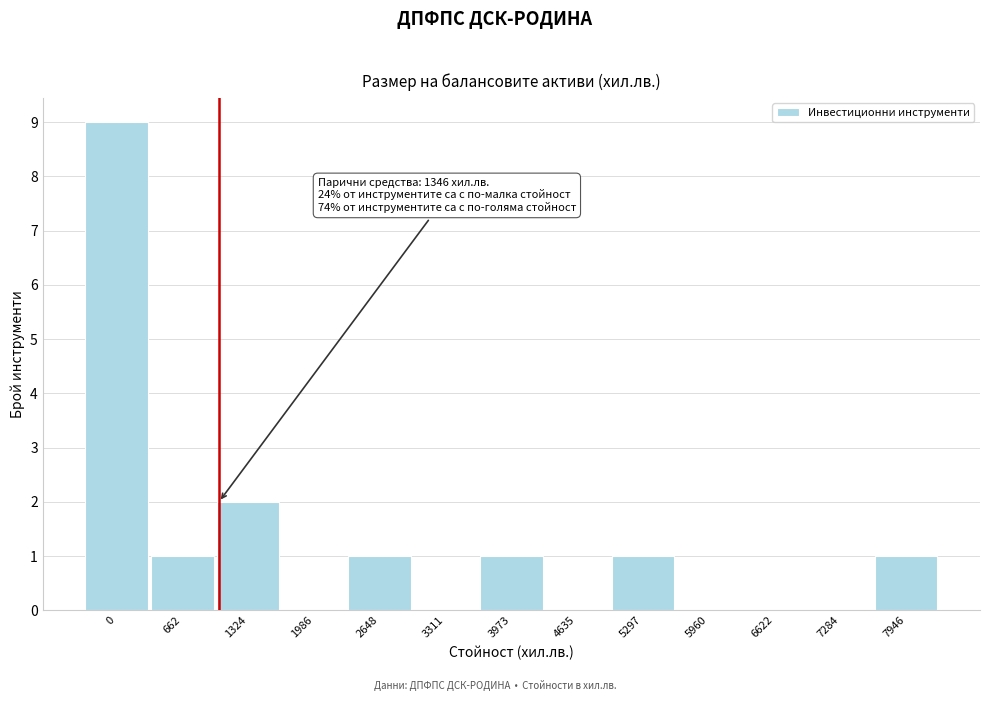

Reading left to right, what are all the values shown in this chart?

0=9	662=1	1324=2	1986=0	2648=1	3311=0	3973=1	4635=0	5297=1	5960=0	6622=0	7284=0	7946=1